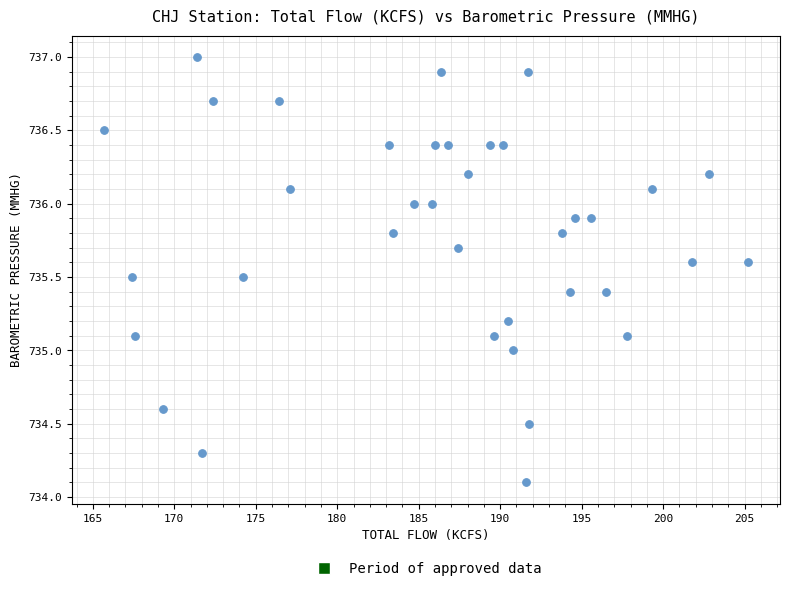

What is the range of Y values (max minus min)?

2.9